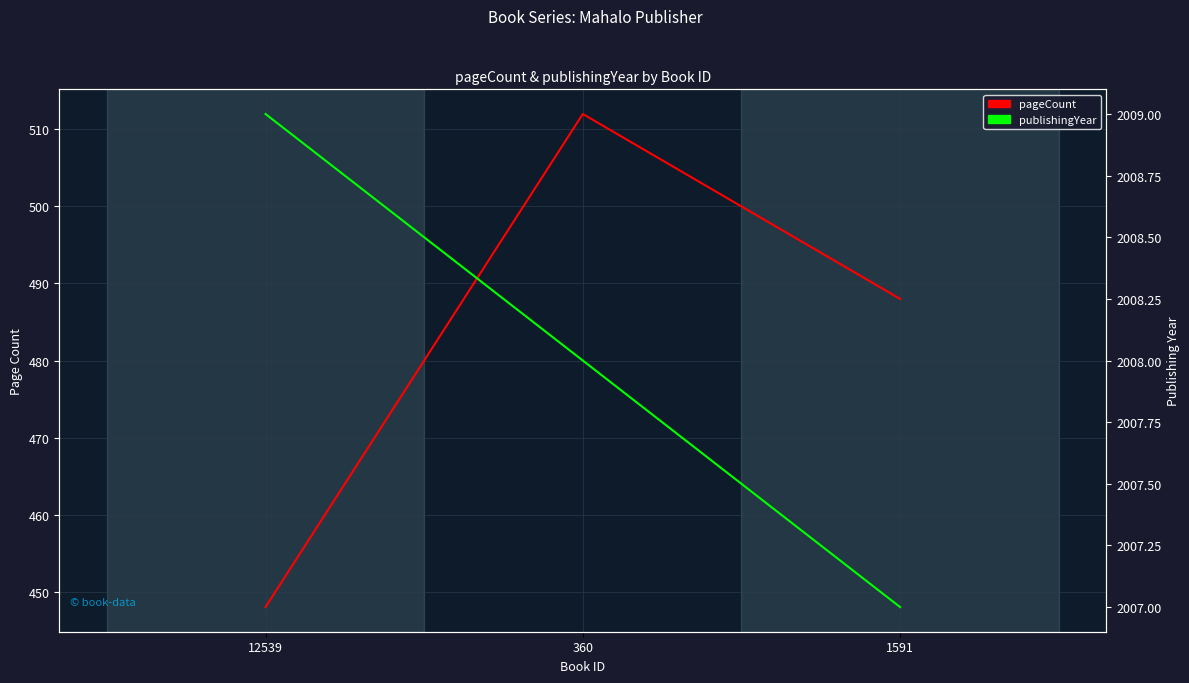

Reading right to left, transcribe all the data shown in this chart.

pageCount: 1591=488	360=512	12539=448
publishingYear: 1591=2007	360=2008	12539=2009